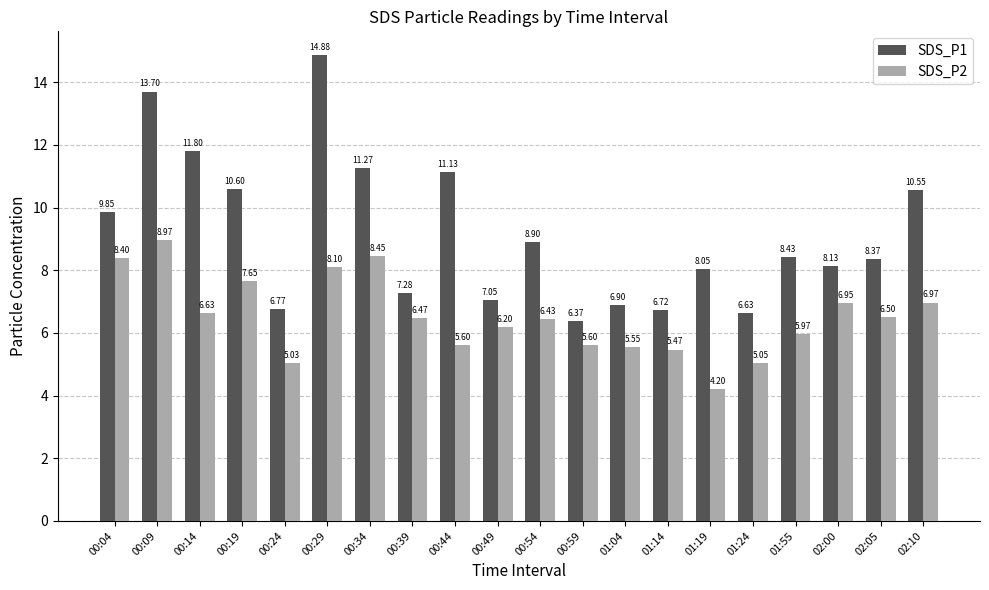

What is the difference between the maximum and second lowest values in the SDS_P2 series?

3.9